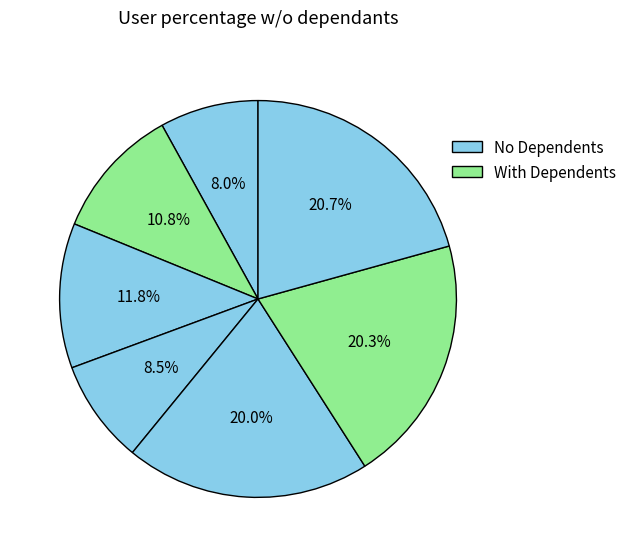

Is there a majority slice in this chart?

No